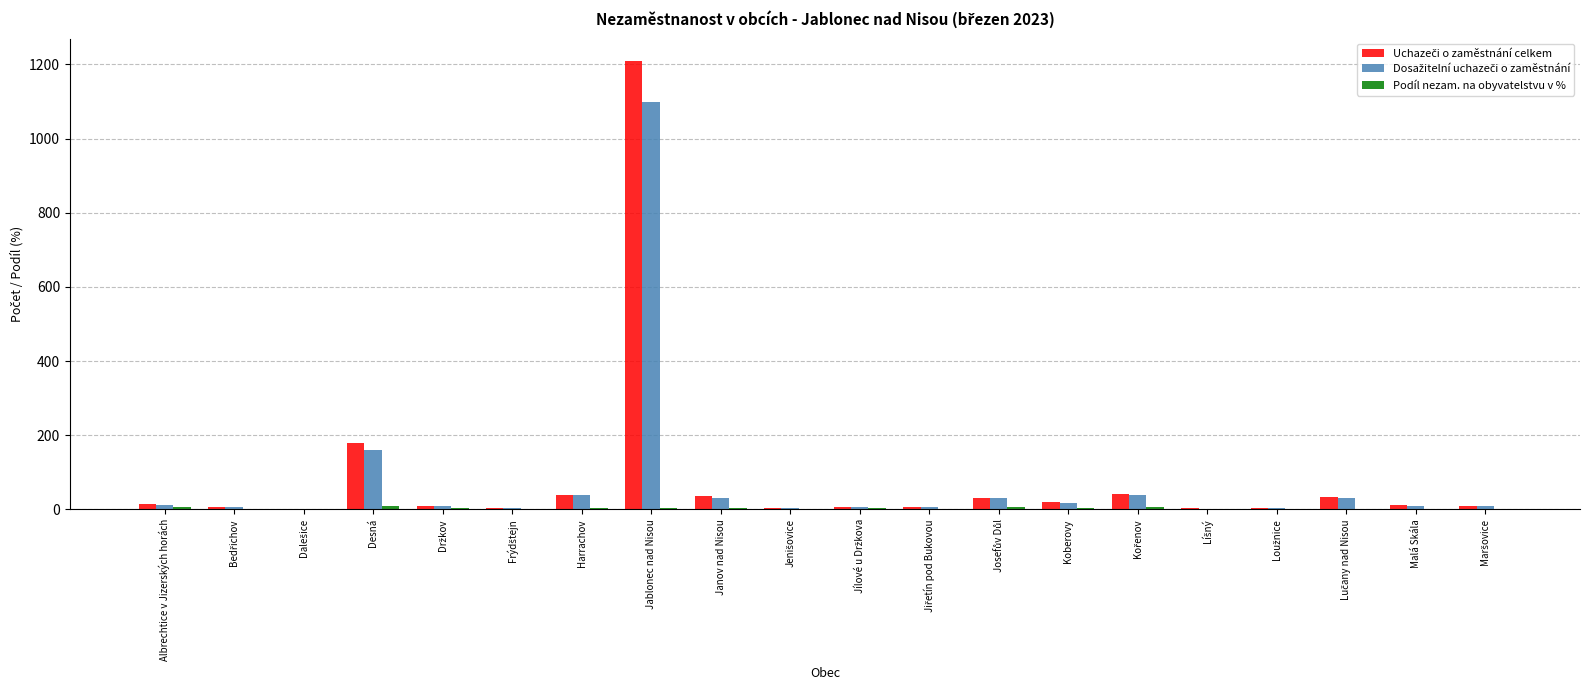

At which category is the sum across all series the highest?

Jablonec nad Nisou